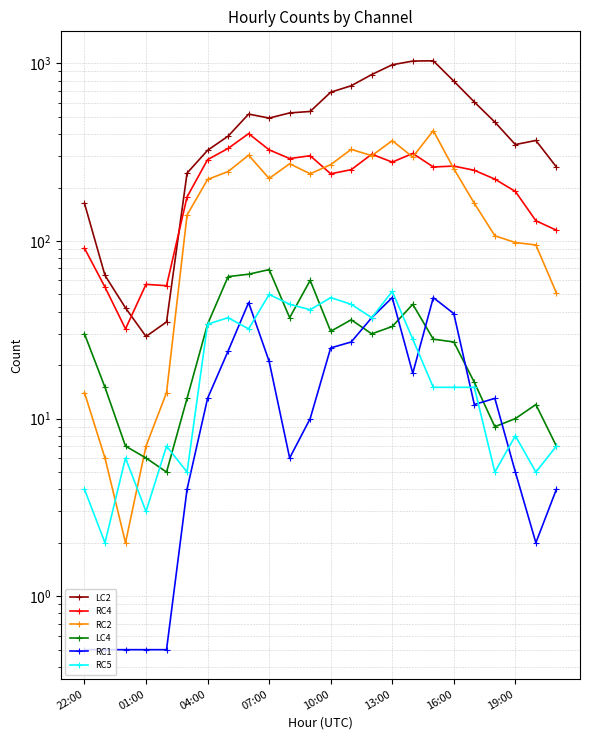

What is the sum of the RC5 values at 14 and 23?

44.0